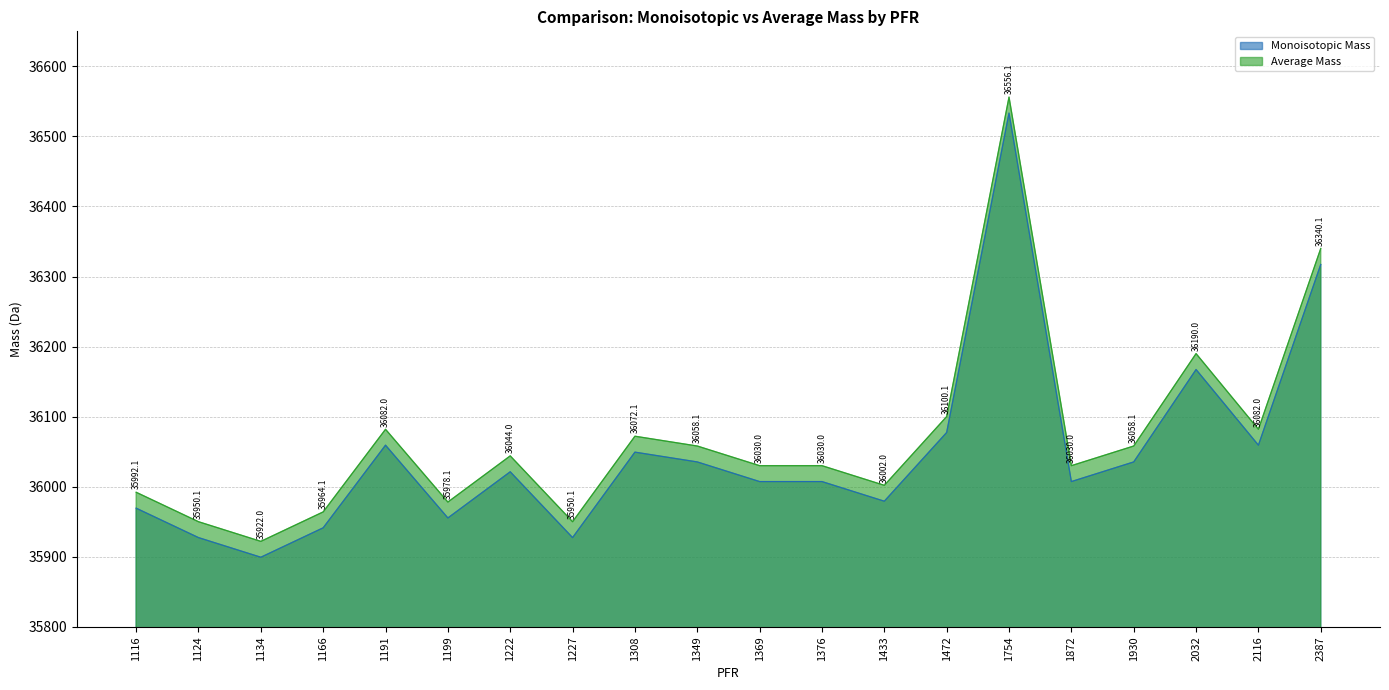

Rank the series at 1116 from lowest to highest value.

Monoisotopic Mass, Average Mass